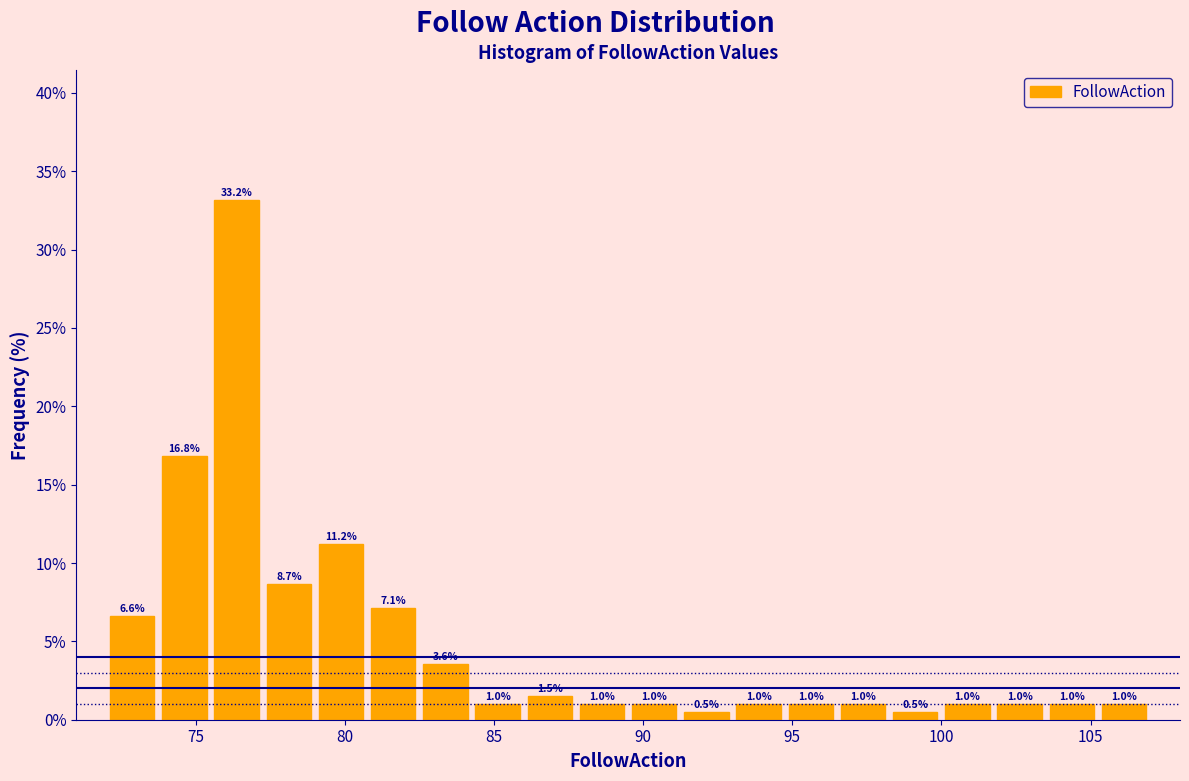

Read against the x-axis, roughly where is the centre of the tallest bar?

76.5